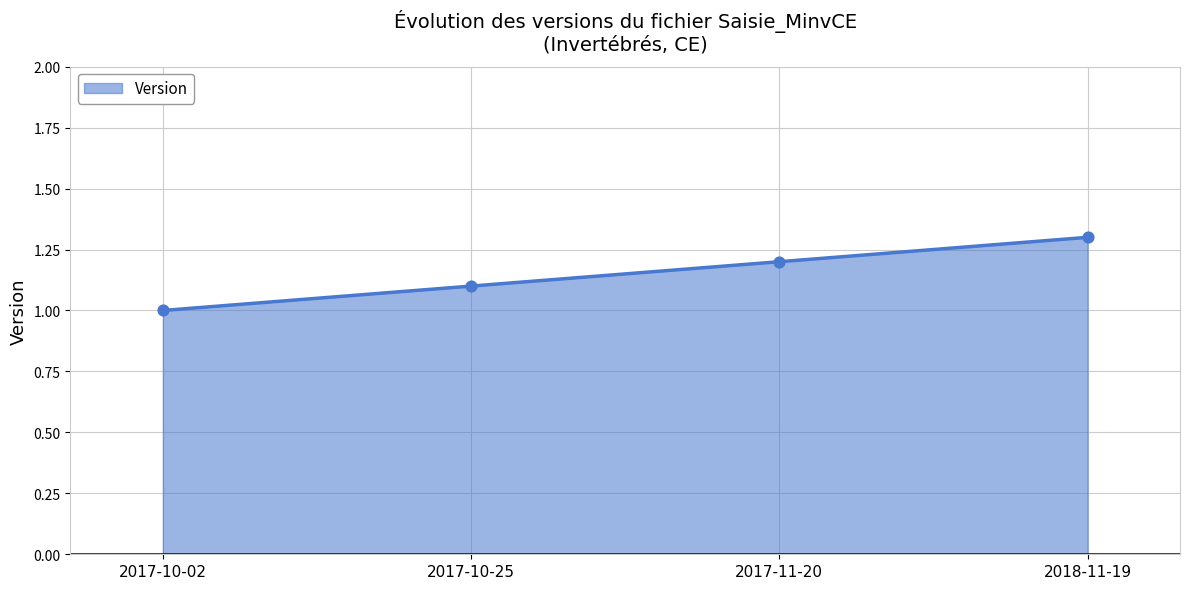

What is the change in value from 2017-10-25 to 2017-11-20?

+0.1